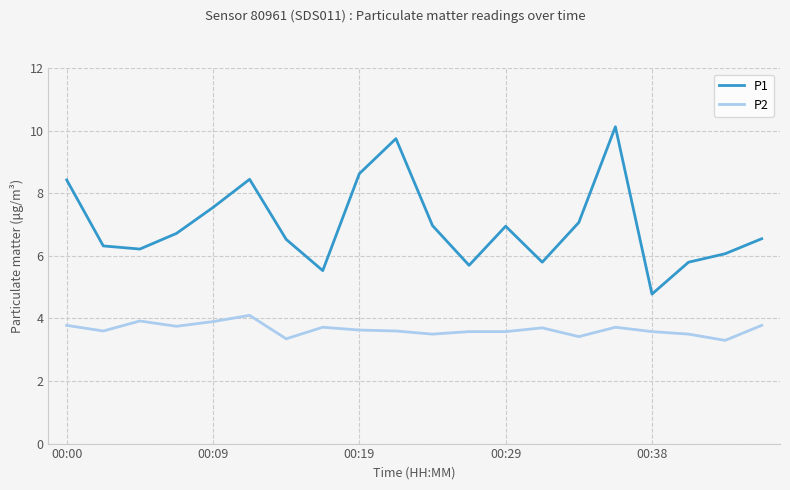

List the series in order of their peak value, lowest first.

P2, P1